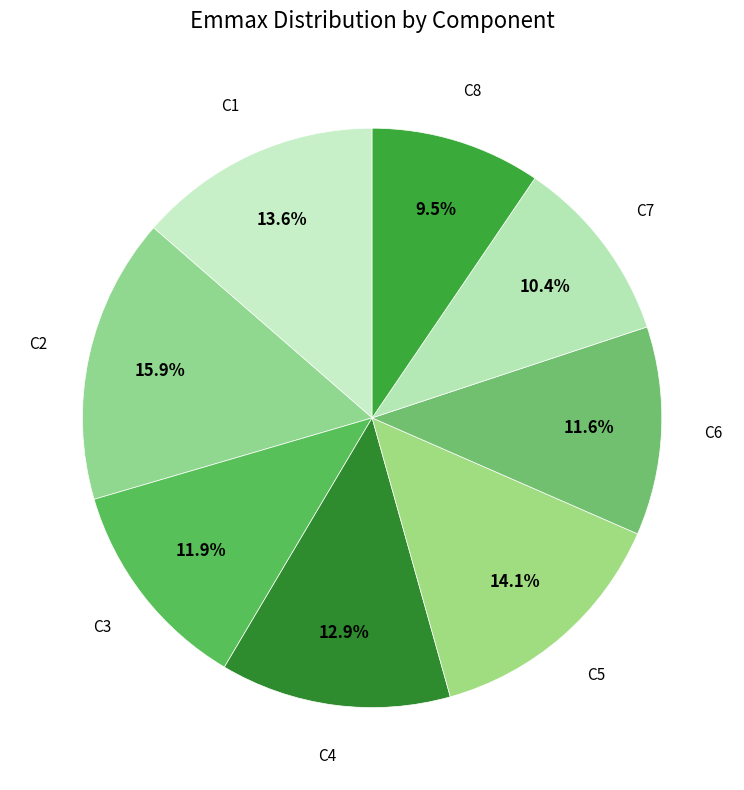

How many segments does this pie chart have?

8